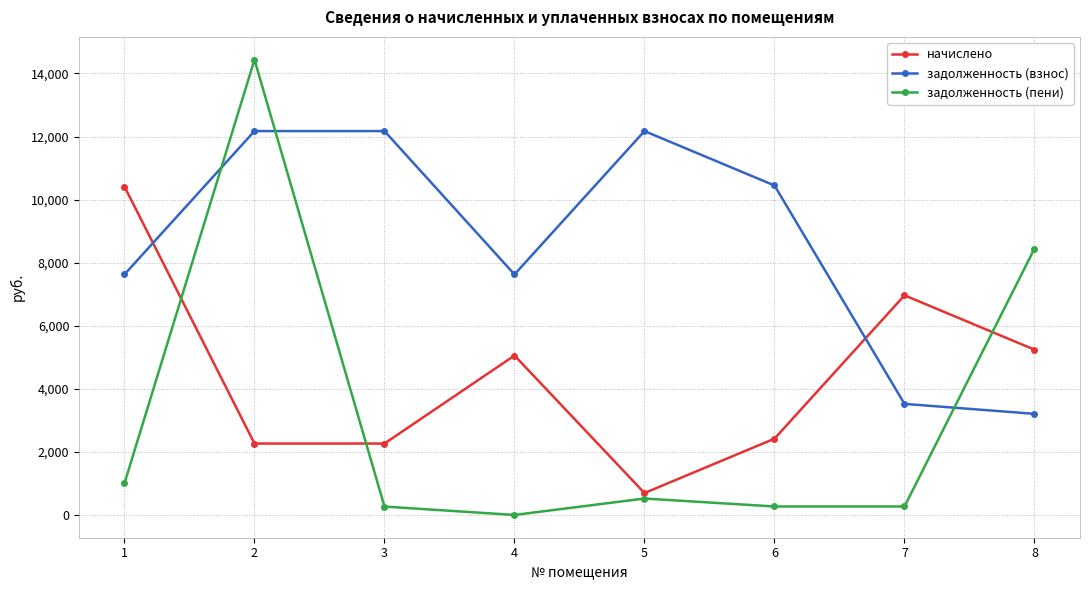

Which series changed the most between 4 and 8?

задолженность (пени)